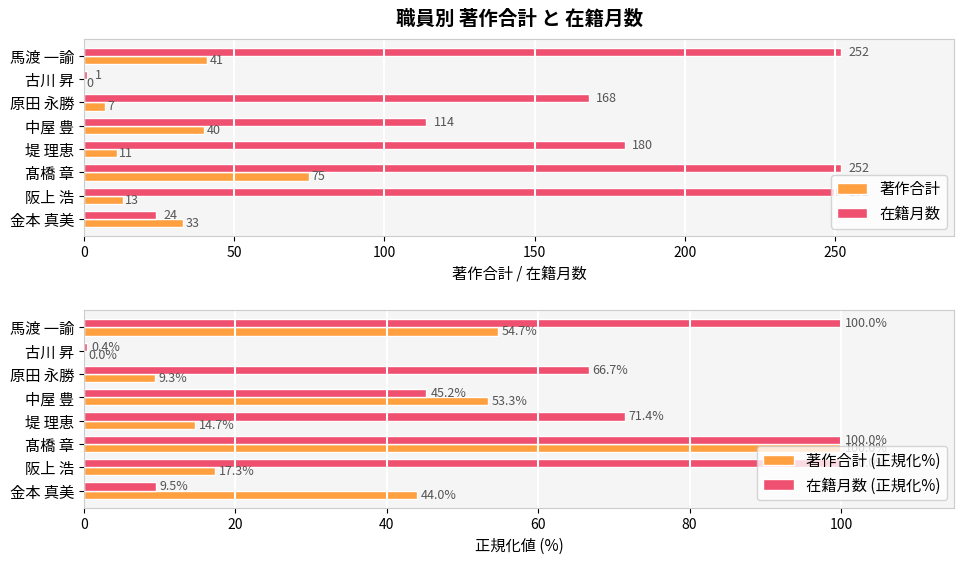

What is the average value of the 在籍月数 series?

155